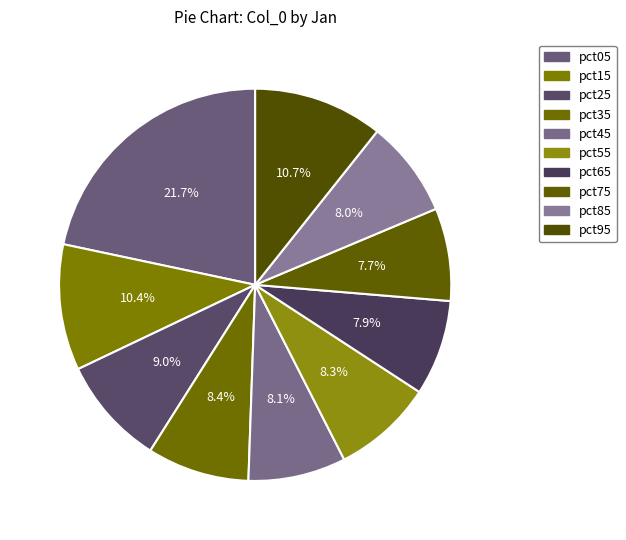

To the nearest percent, what is the average slice percentage?

10%